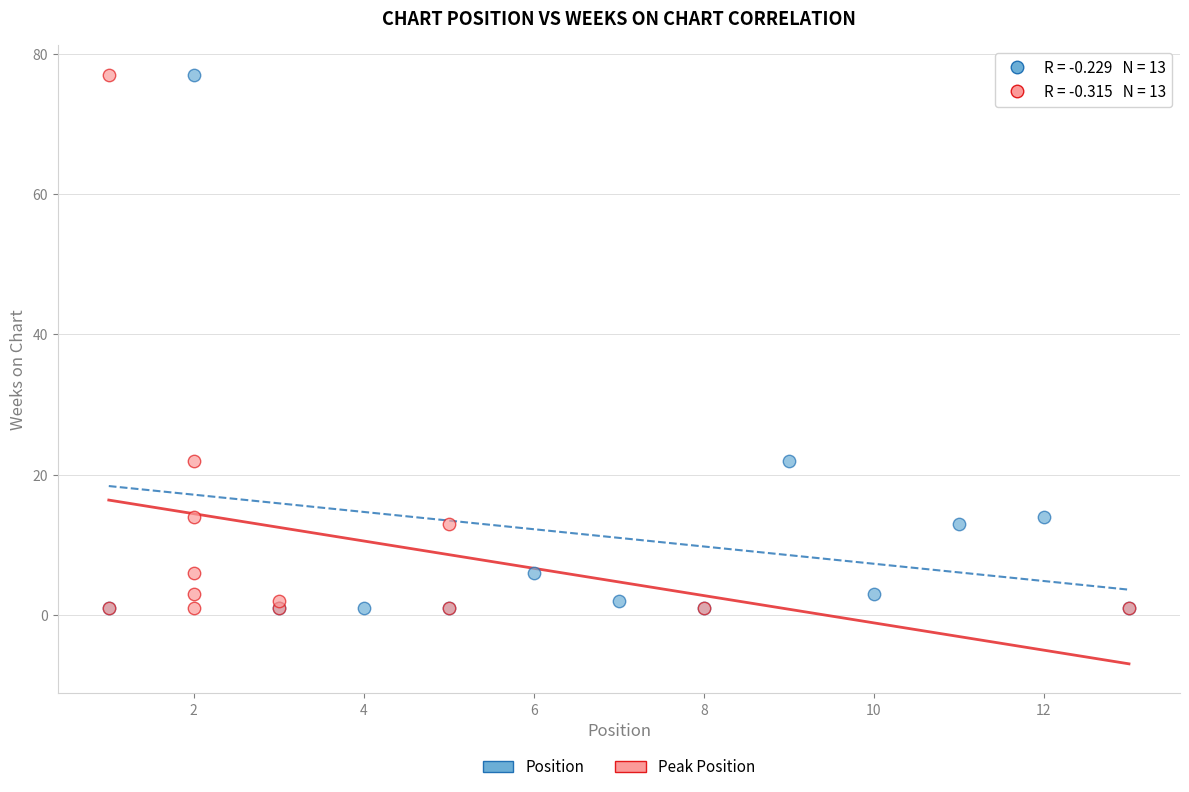

What are all the series names shown in the legend?

Position, Peak Position